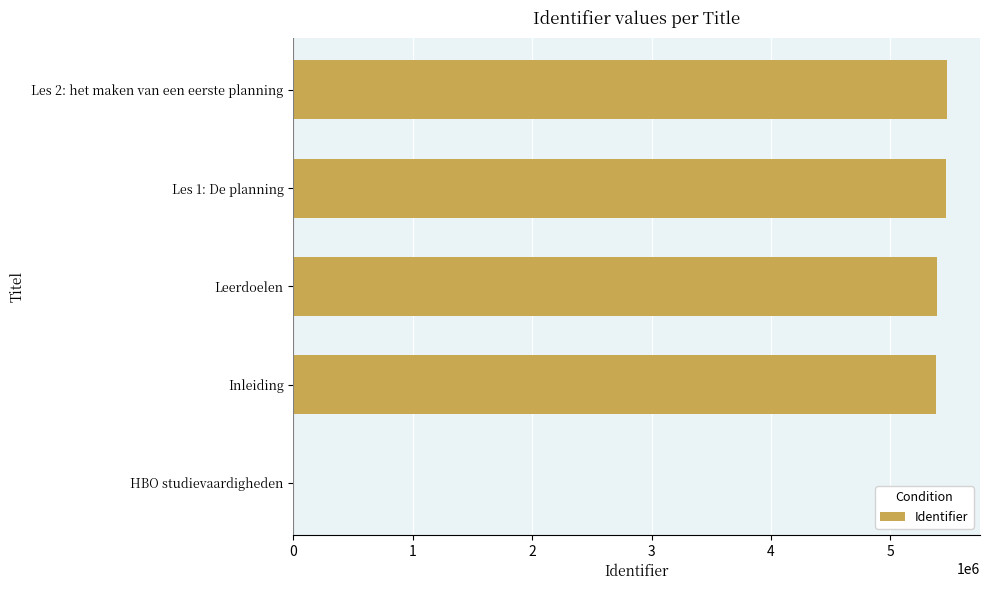

Where is the data nearest to the value 2738608?

Inleiding